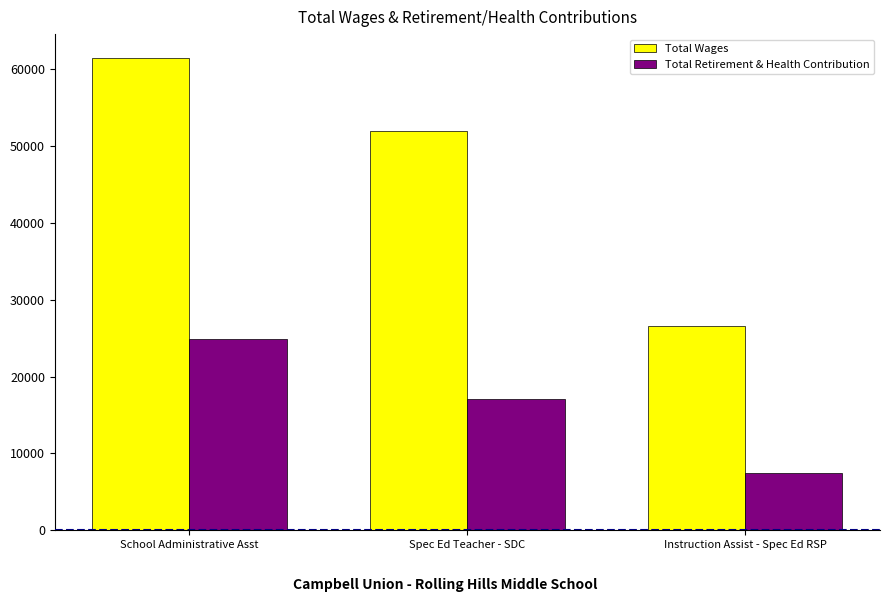

At which label does Total Wages first exceed 51874?

School Administrative Asst